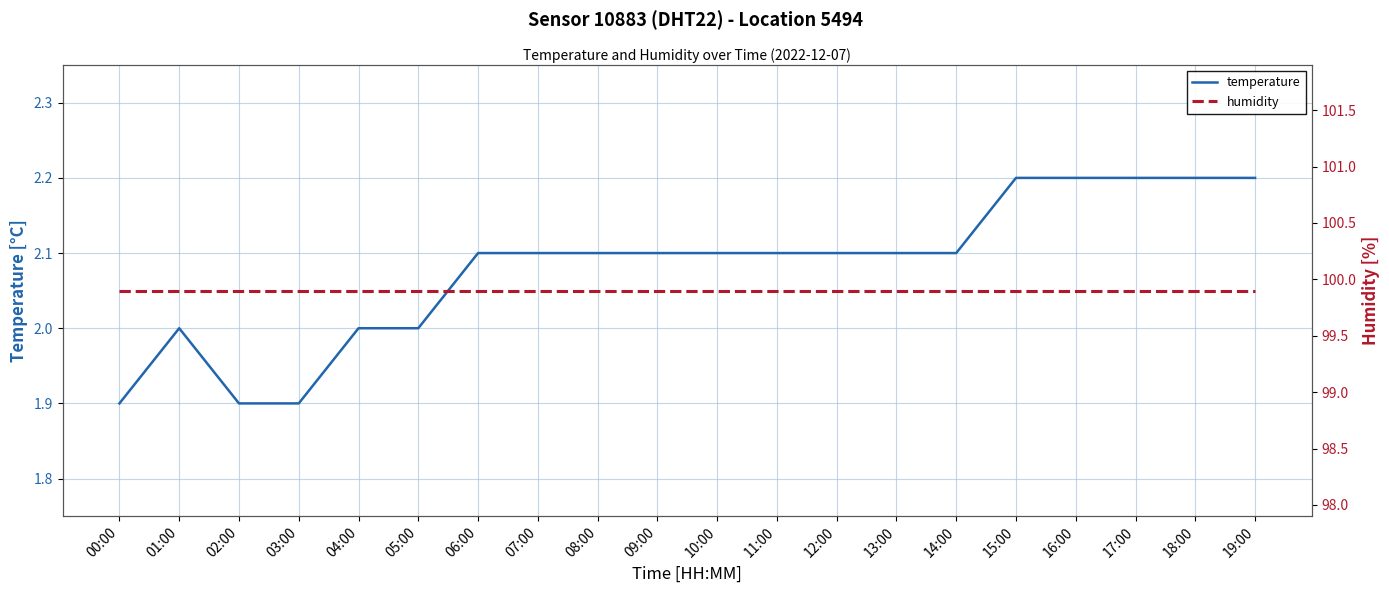

What value does the humidity series have at 09:00?

99.9